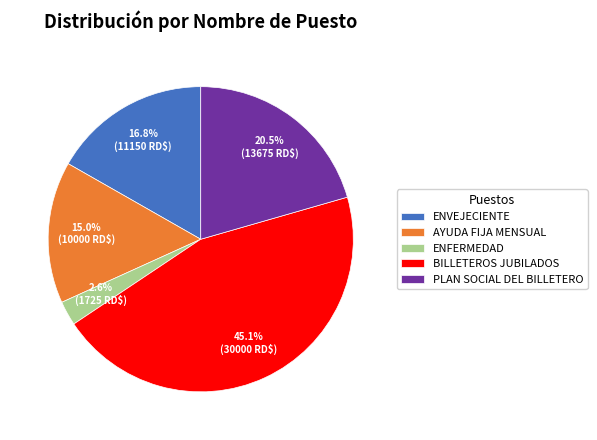

Combined, do BILLETEROS JUBILADOS and ENVEJECIENTE account for over 50%?

Yes